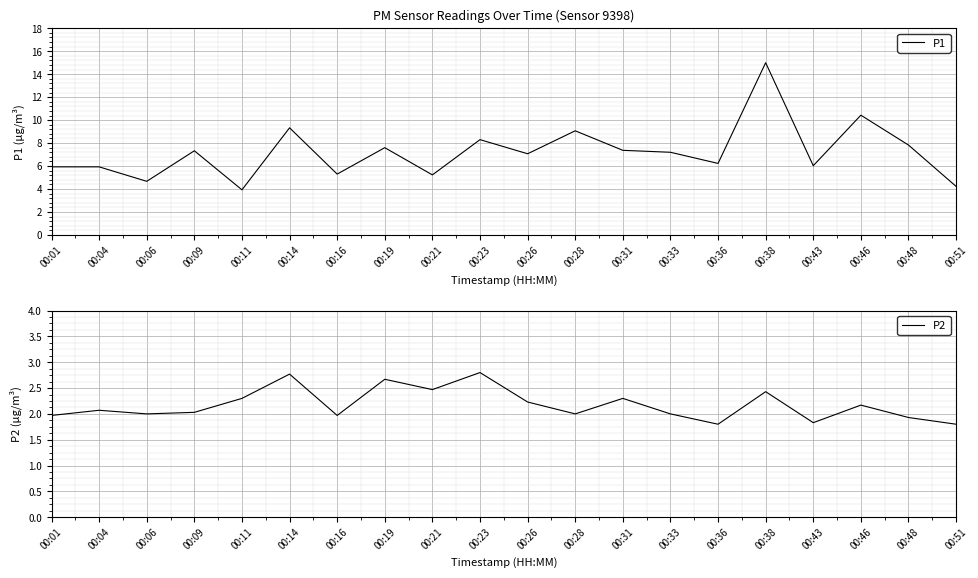

True or false: P2 and P1 cross at least once.

False